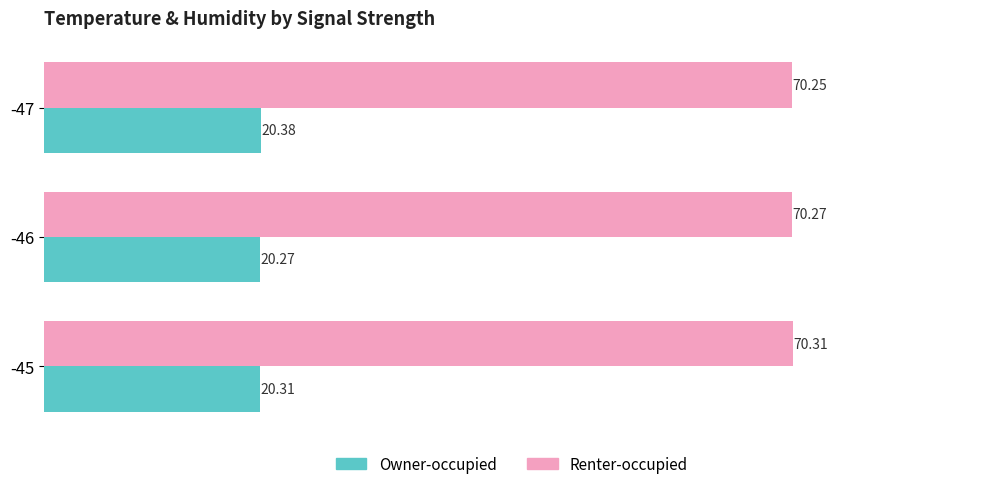

Between -47 and -45, which series saw the biggest shift?

Owner-occupied